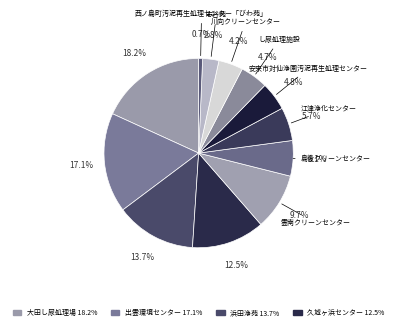

How many segments does this pie chart have?

12